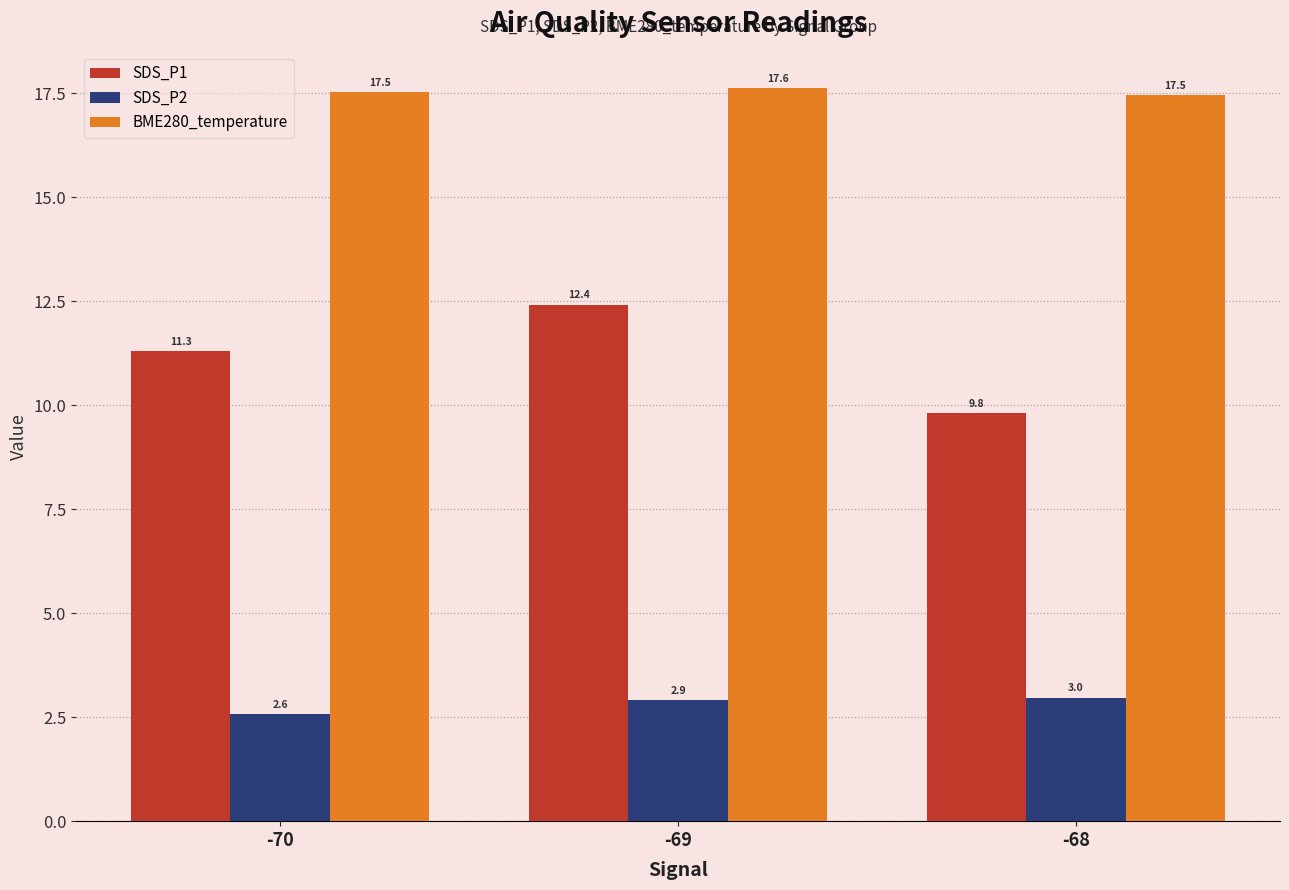

Rank the series by their maximum value, from highest to lowest.

BME280_temperature, SDS_P1, SDS_P2